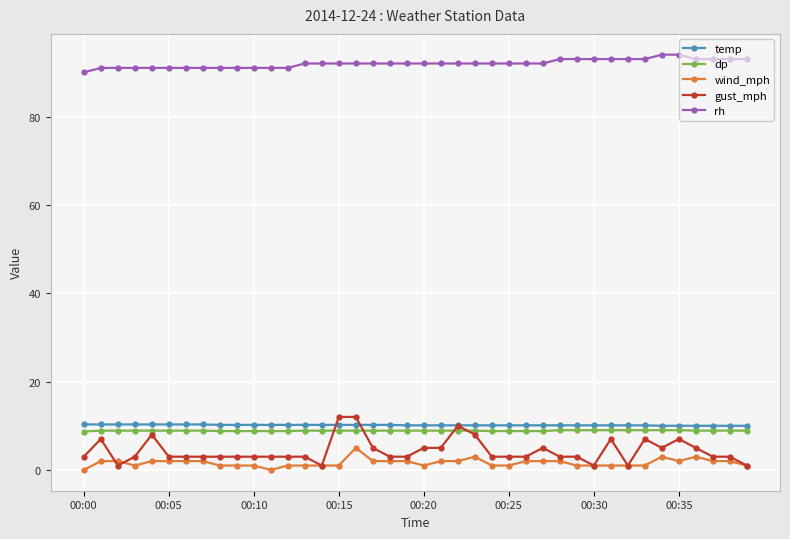

What is the value of the temp point at the 37th from the left?

10.0